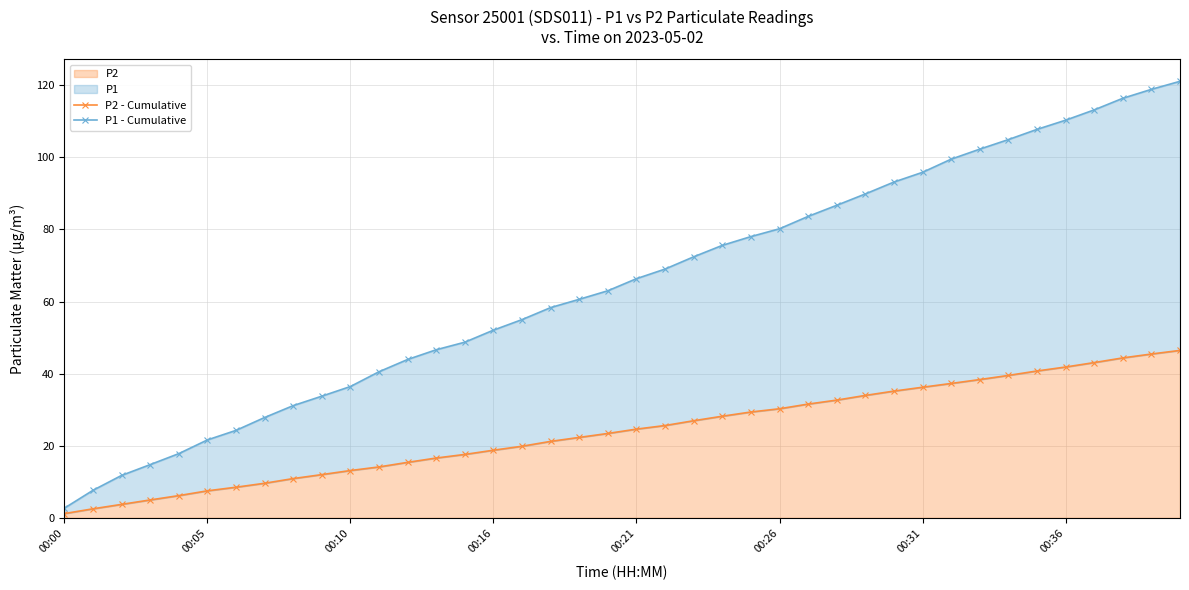

Reading left to right, what are all the values shown in this chart?

P2 - Cumulative: 1.2	2.5	3.7	5.0	6.2	7.5	8.5	9.6	10.9	12.0	13.1	14.1	15.4	16.6	17.6	18.8	19.9	21.2	22.3	23.4	24.6	25.6	26.9	28.2	29.4	30.3	31.6	32.7	34.0	35.2	36.2	37.3	38.4	39.5	40.7	41.8	43.1	44.4	45.4	46.4
P1 - Cumulative: 2.7	7.6	11.8	14.8	17.8	21.6	24.3	27.8	31.1	33.8	36.4	40.5	43.9	46.6	48.7	52.1	55.0	58.3	60.6	63.0	66.4	69.0	72.4	75.6	78.0	80.2	83.6	86.7	89.9	93.2	95.9	99.5	102.3	104.9	107.8	110.3	113.2	116.4	118.9	121.1